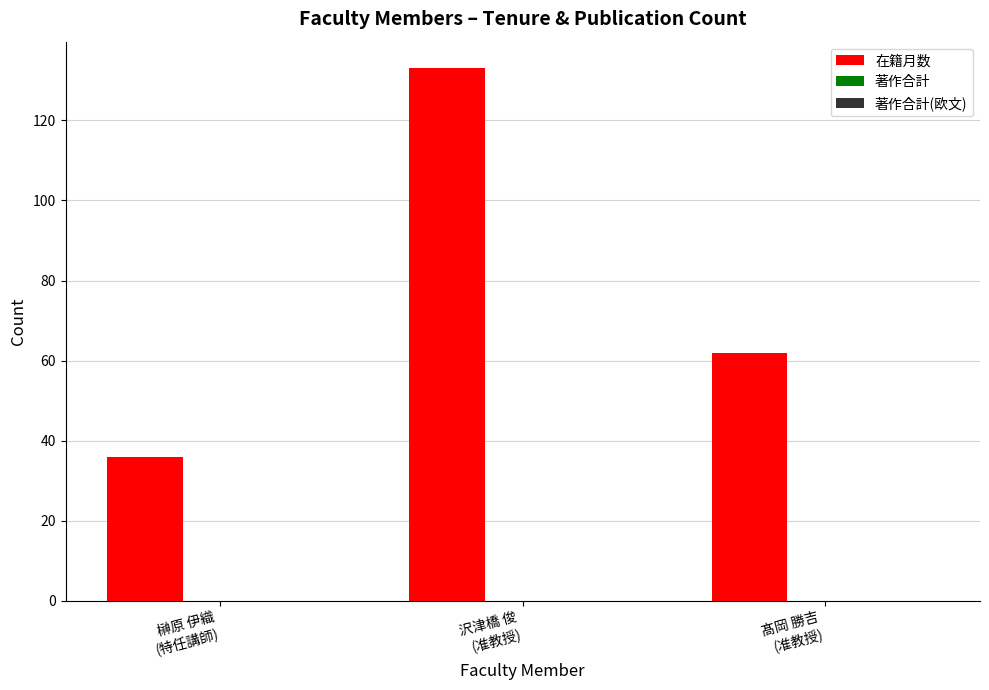

What is the difference between the maximum and minimum values?

97